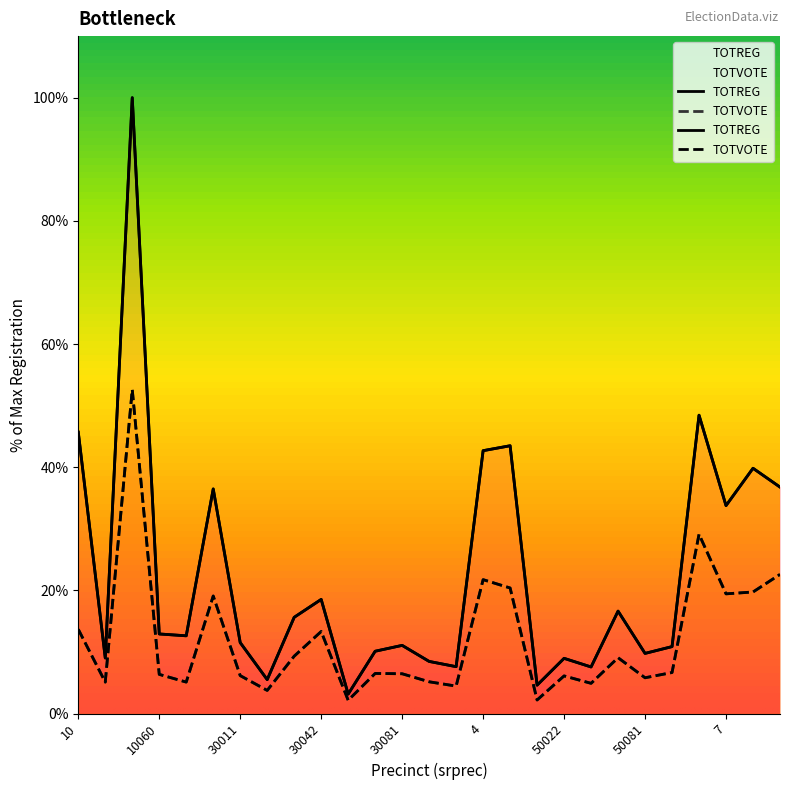

The TOTVOTE series shows 3.3 at 12150. True or false?

False